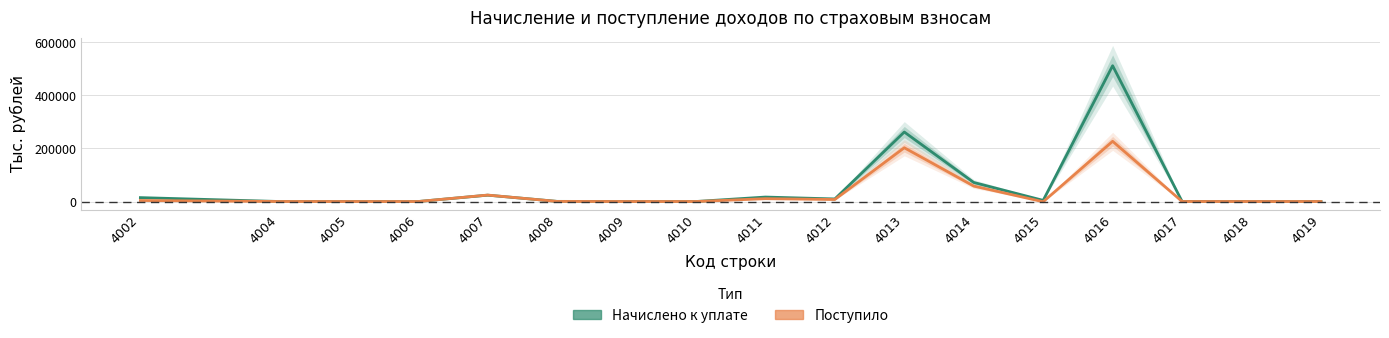

Where is the first local minimum for Поступило?

4006